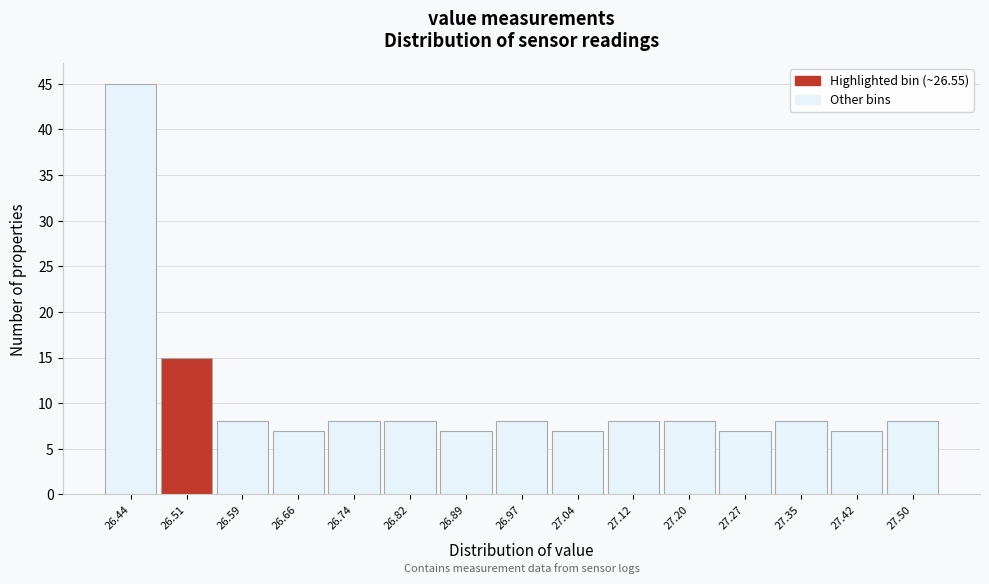

Reading right to left, list all the values displayed in this chart.

27.50=8	27.42=7	27.35=8	27.27=7	27.20=8	27.12=8	27.04=7	26.97=8	26.89=7	26.82=8	26.74=8	26.66=7	26.59=8	26.51=15	26.44=45